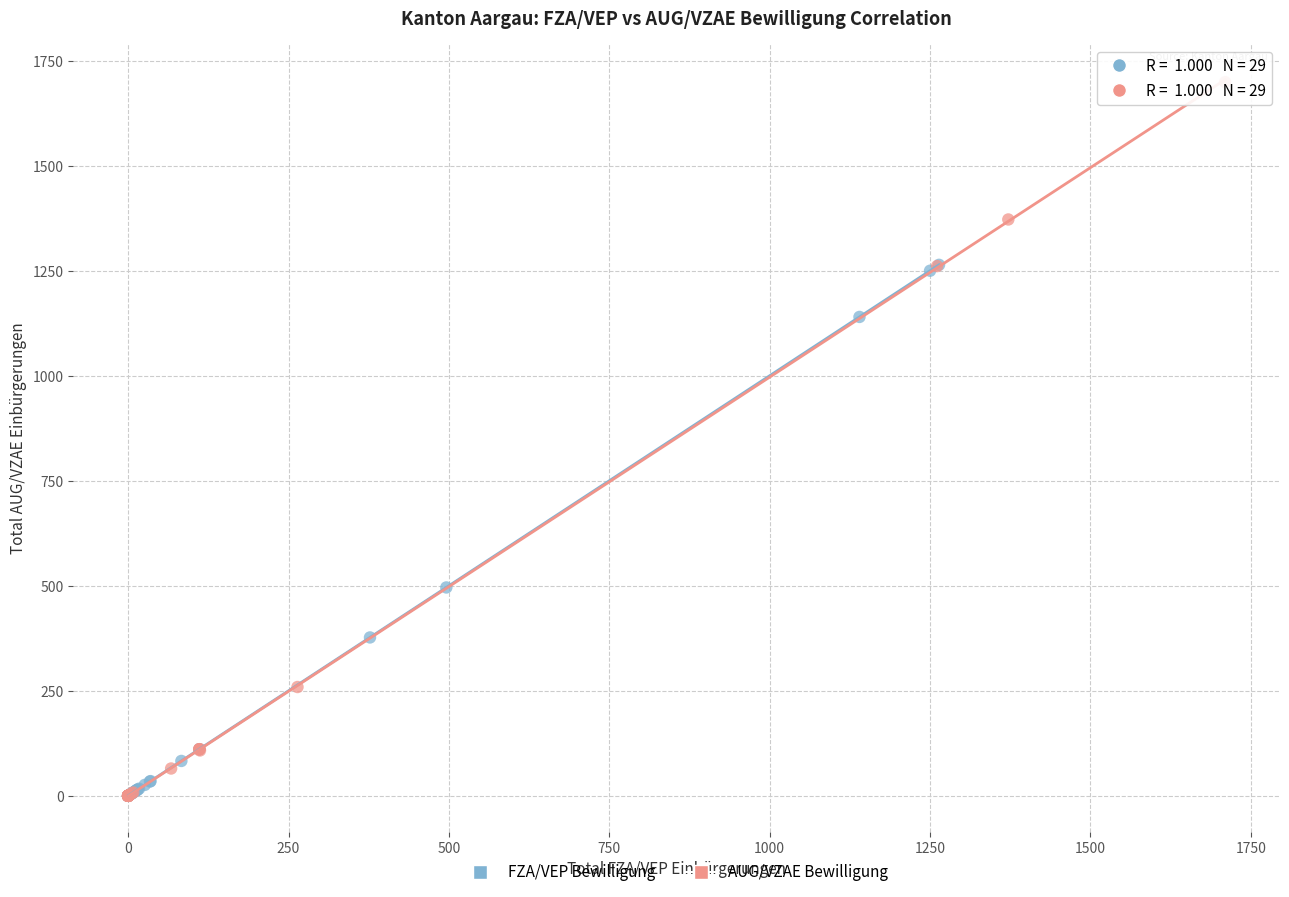

Which series has the widest spread of Y values?

AUG/VZAE Bewilligung